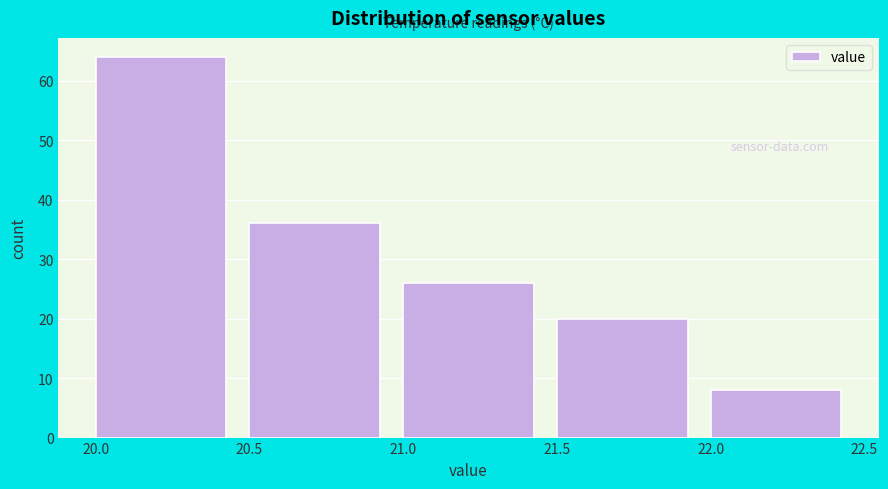

How tall is the bar that spans 21.5 to 22.0 on the x-axis? The values are not printed on the chart, so give them approximately, as read against the axis.

20